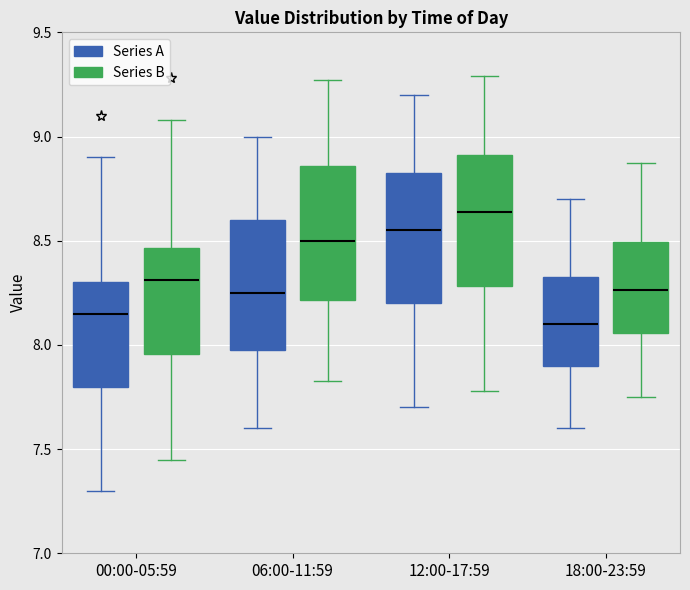

Where is the upper edge of the box for 12:00-17:59 (Series A) on the y-axis? The values are not printed on the chart, so give them approximately, as read against the axis.

8.85